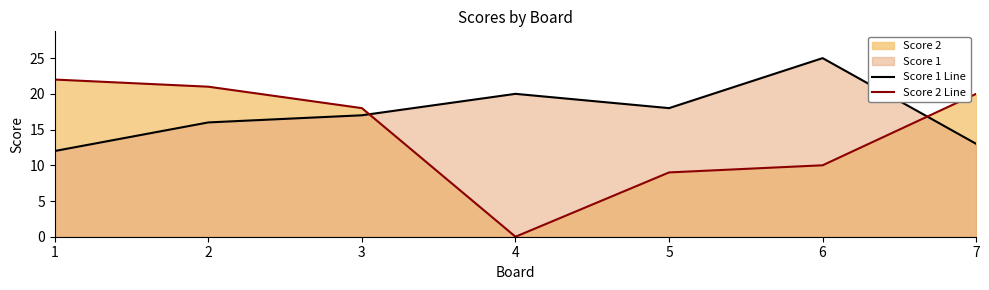

Does the chart have visible grid lines?

No